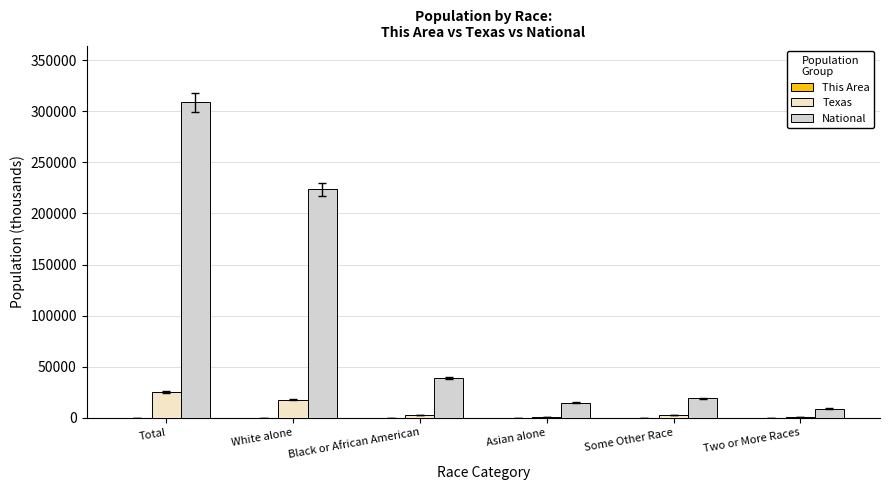

Is the value of National at Black or African American greater than the value of Texas at Black or African American?

Yes